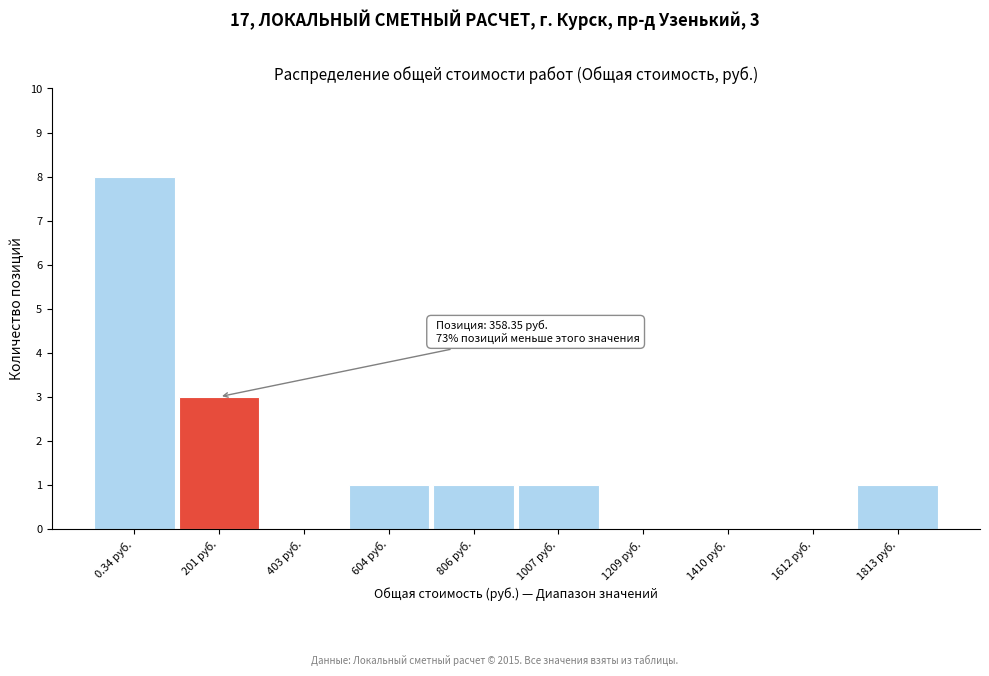

Reading left to right, transcribe all the data shown in this chart.

0.34 руб.=8	201 руб.=3	403 руб.=0	604 руб.=1	806 руб.=1	1007 руб.=1	1209 руб.=0	1410 руб.=0	1612 руб.=0	1813 руб.=1